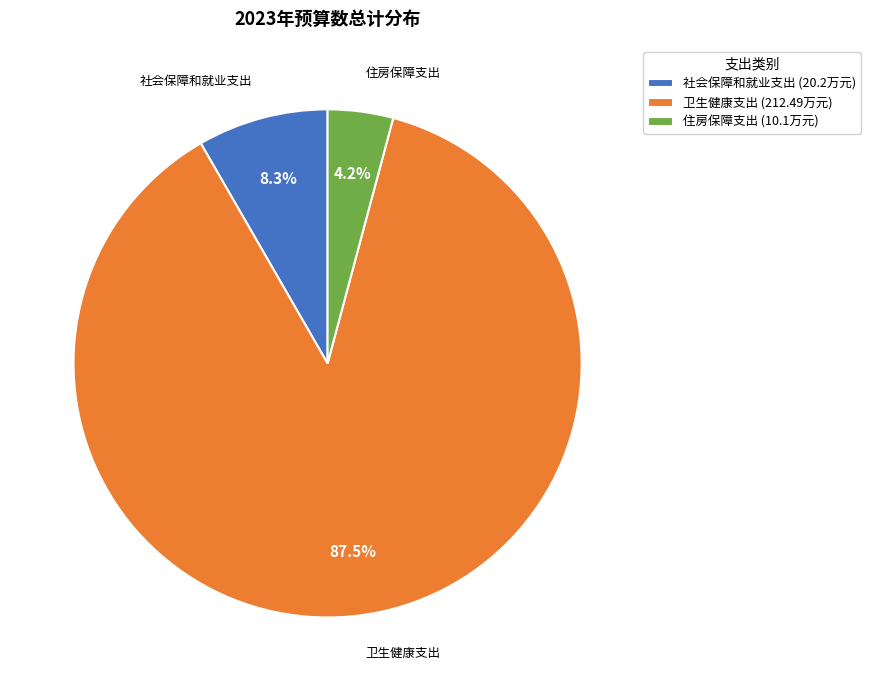

What is the ratio of the value at 住房保障支出 (10.1万元) to the value at 社会保障和就业支出 (20.2万元)?

0.5